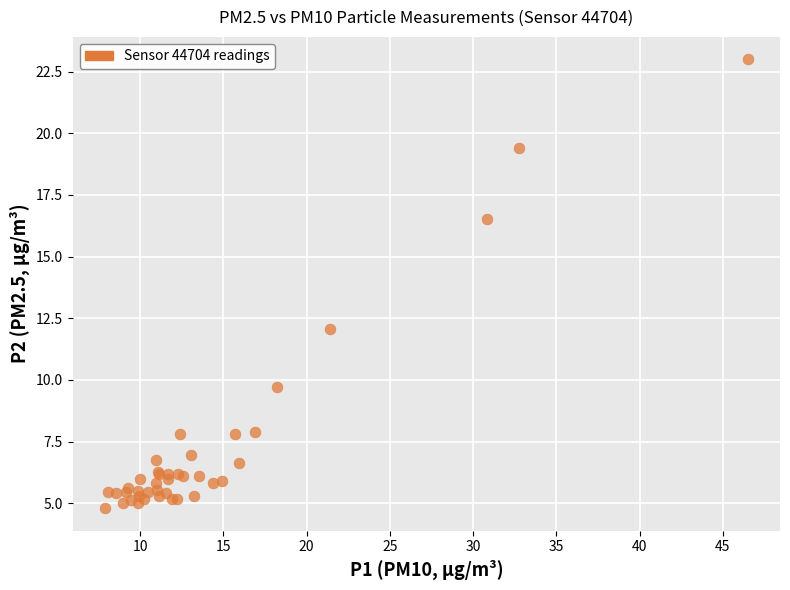

What Y value in the scatter plot is closest to 13?

12.1